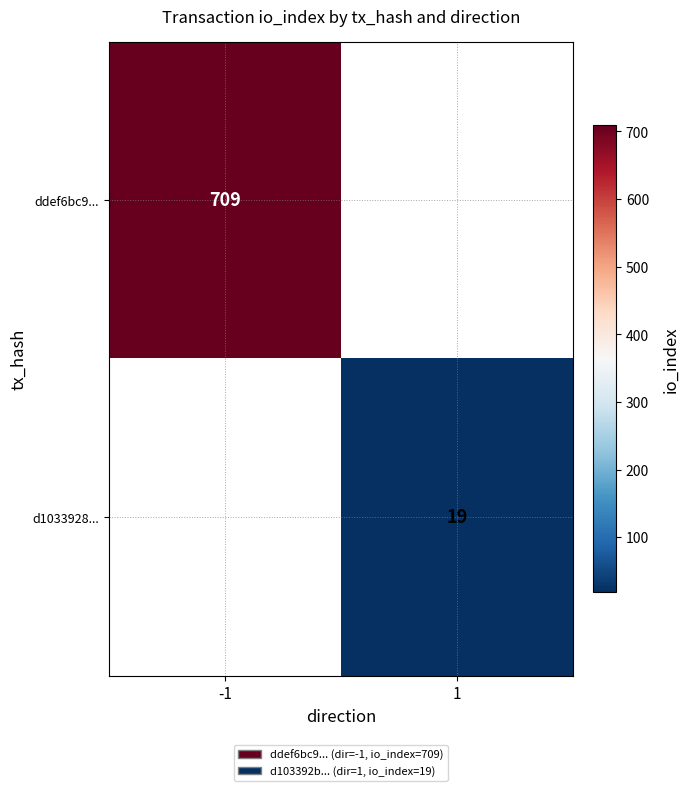

At how many categories does at least one series exceed 20?

1